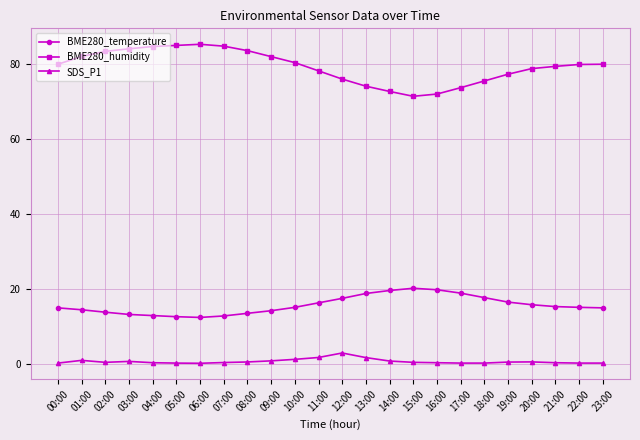

True or false: SDS_P1 and BME280_temperature intersect in this chart.

False